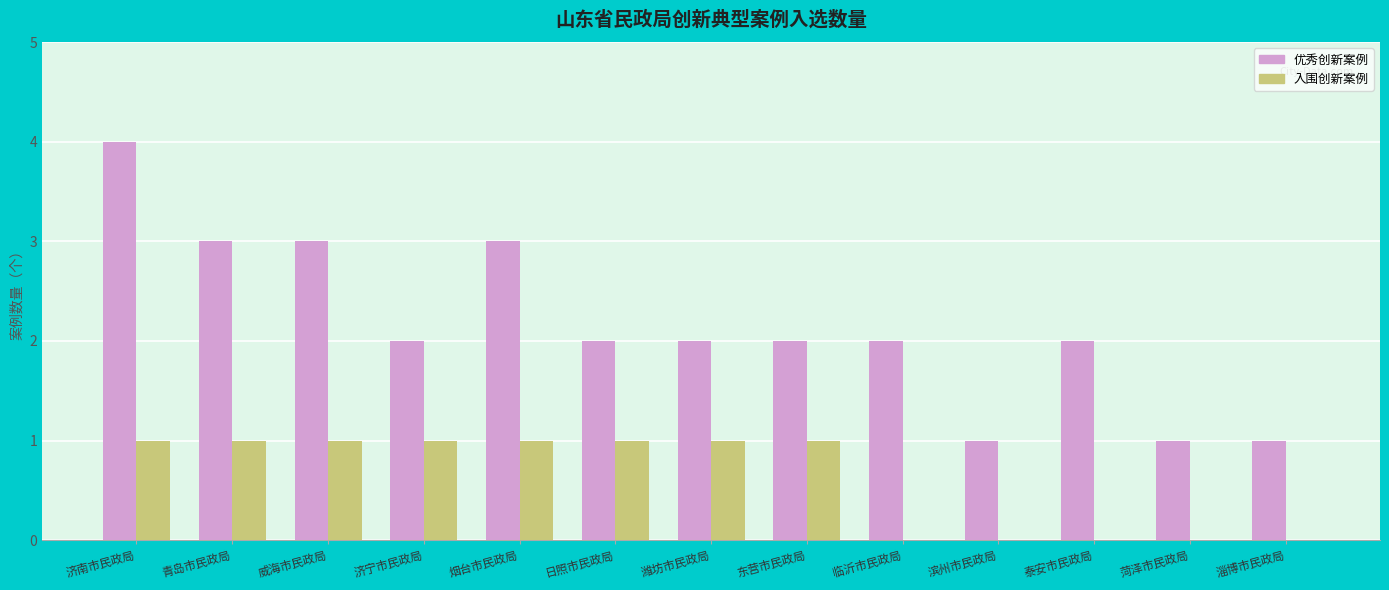

What is the sum of all 入围创新案例 values?

8